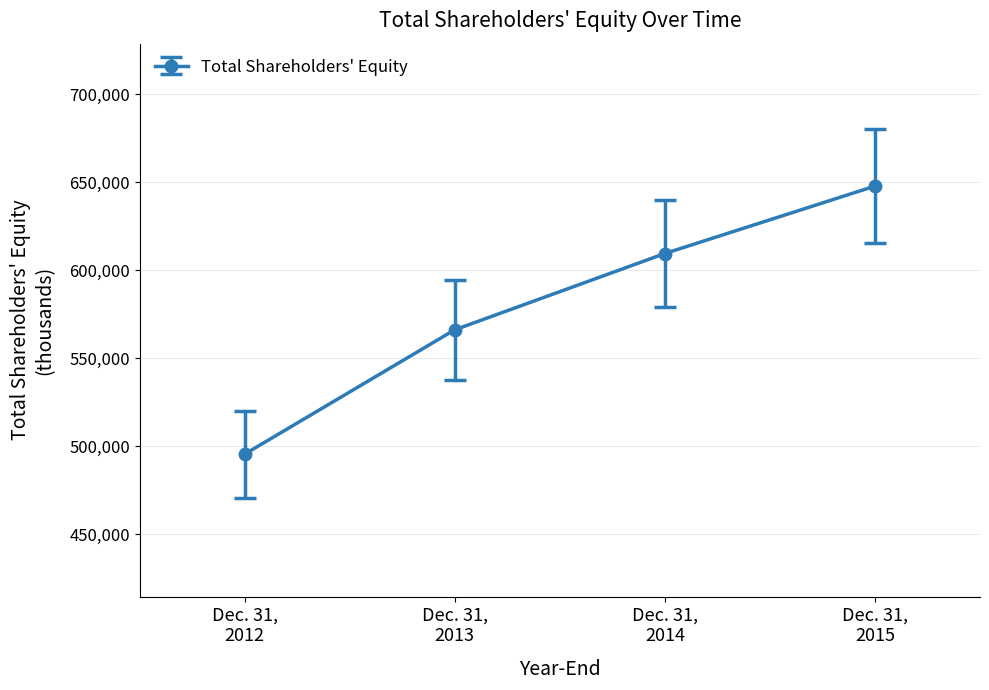

What is the greatest value displayed?

647816